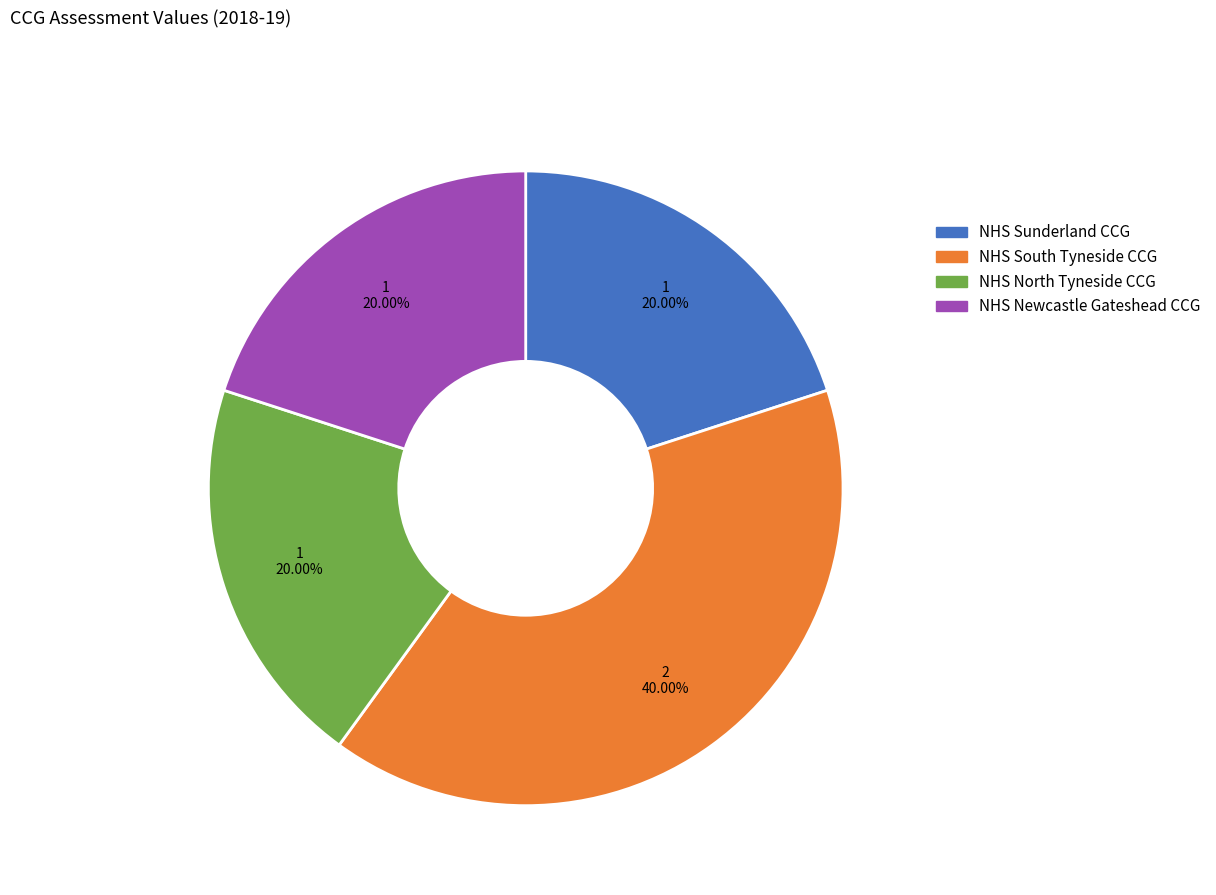

What is the largest slice in the pie chart?

NHS South Tyneside CCG